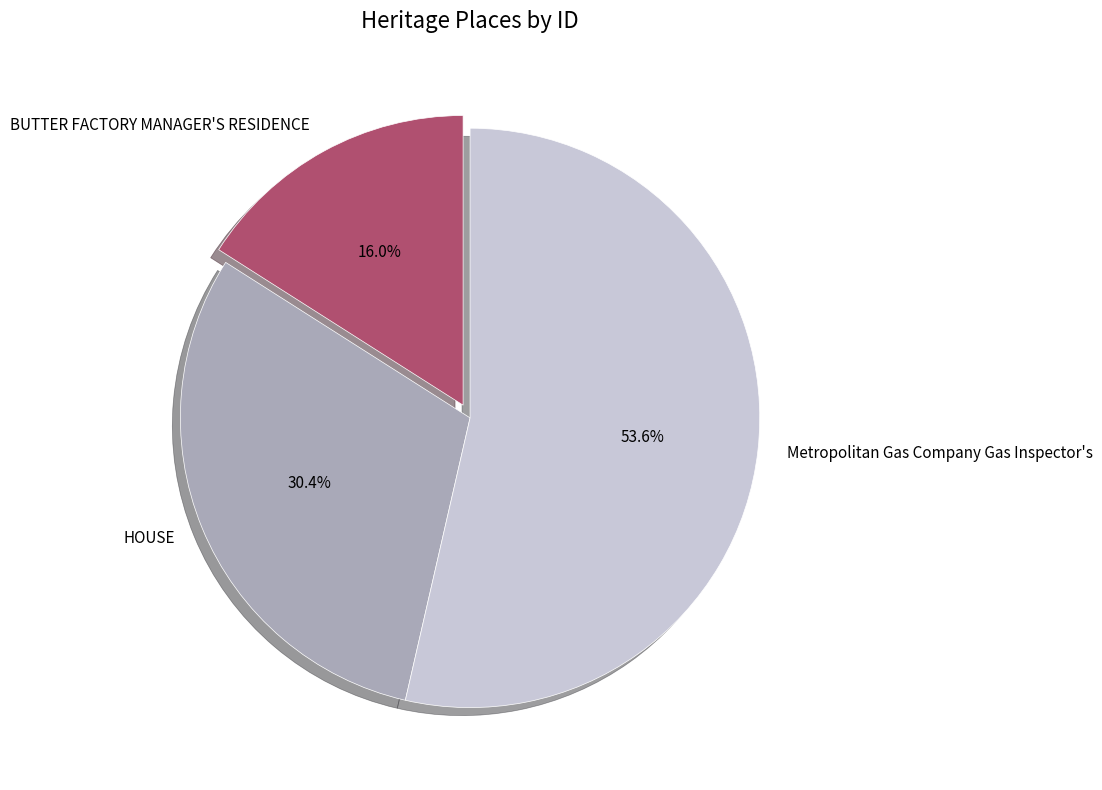

To the nearest percent, what is the combined percentage of Metropolitan Gas Company Gas Inspector's and HOUSE?

84%